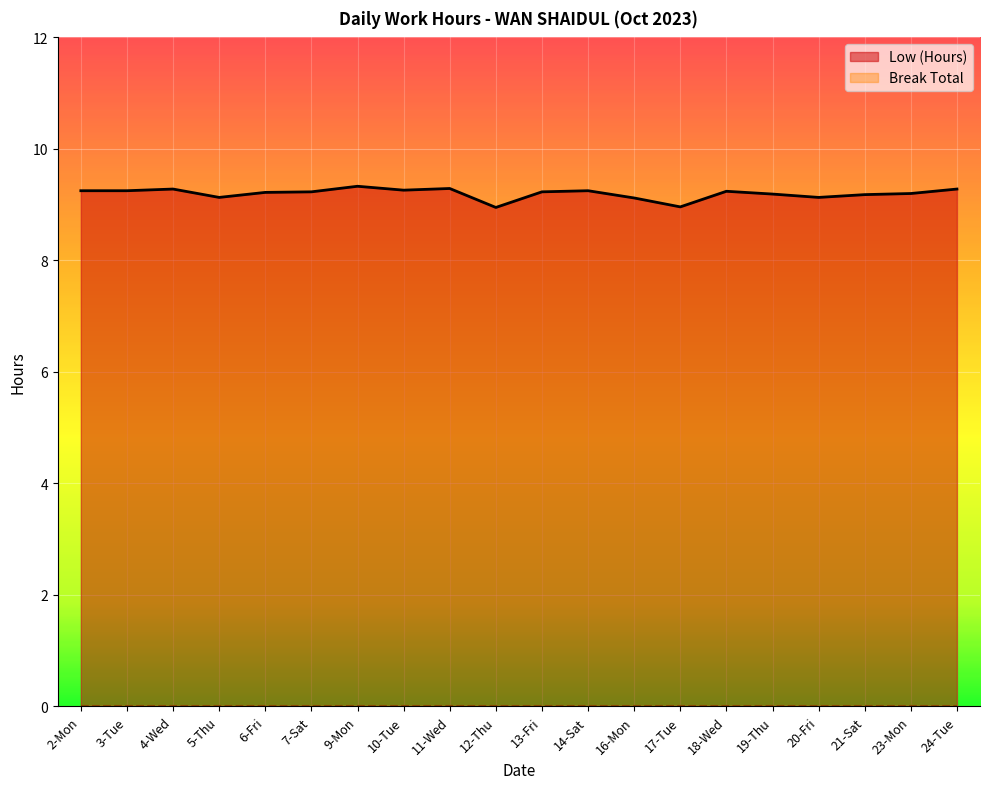

How many values are between 9 and 10?

18